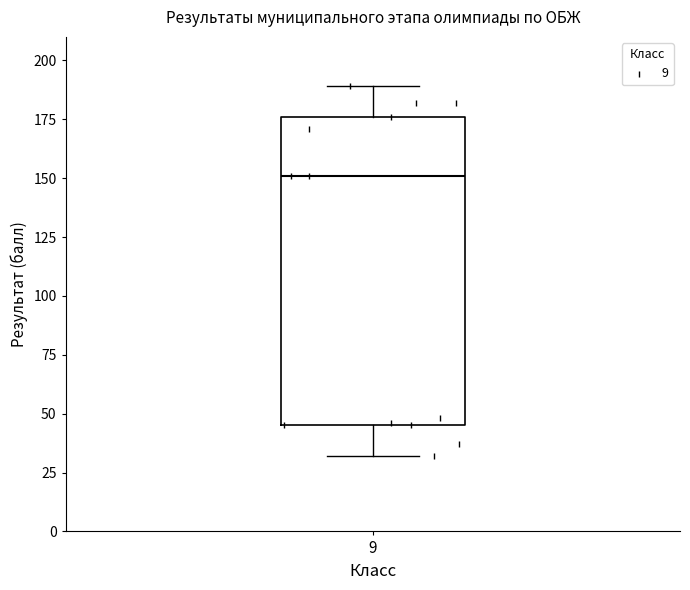

Where is the upper edge of the box at x = 9 on the y-axis? The values are not printed on the chart, so give them approximately, as read against the axis.

175